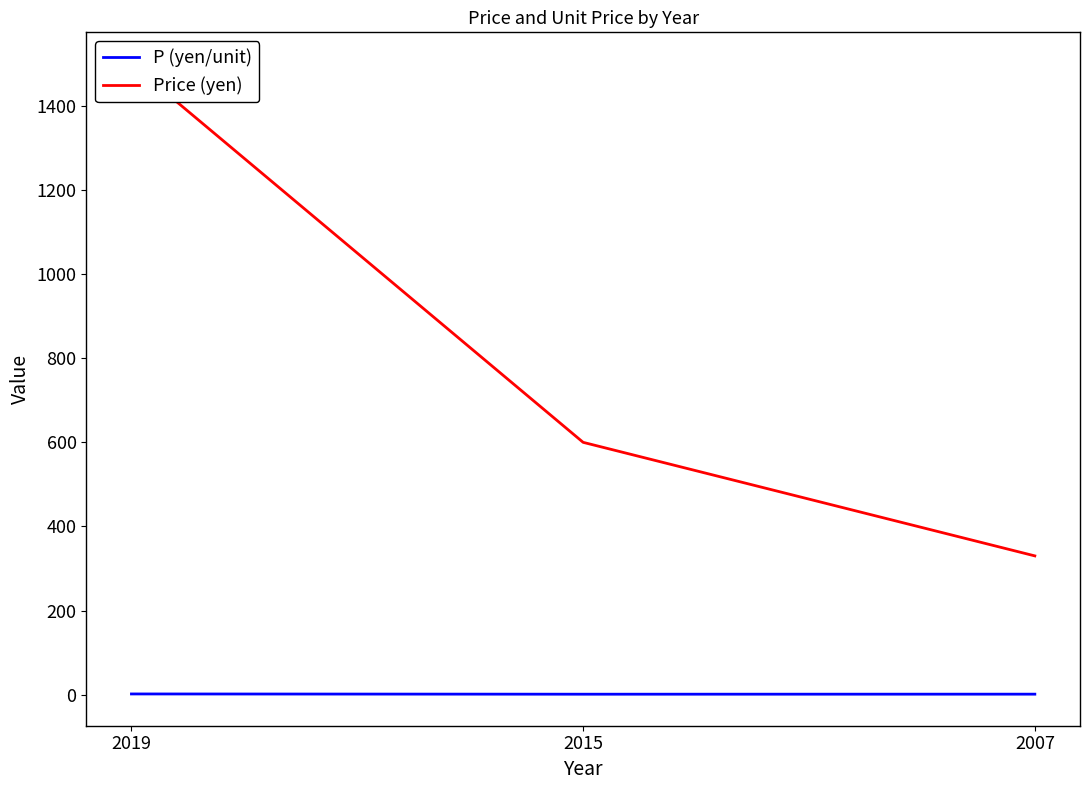

What is the highest value of the P (yen/unit) series?

1.7